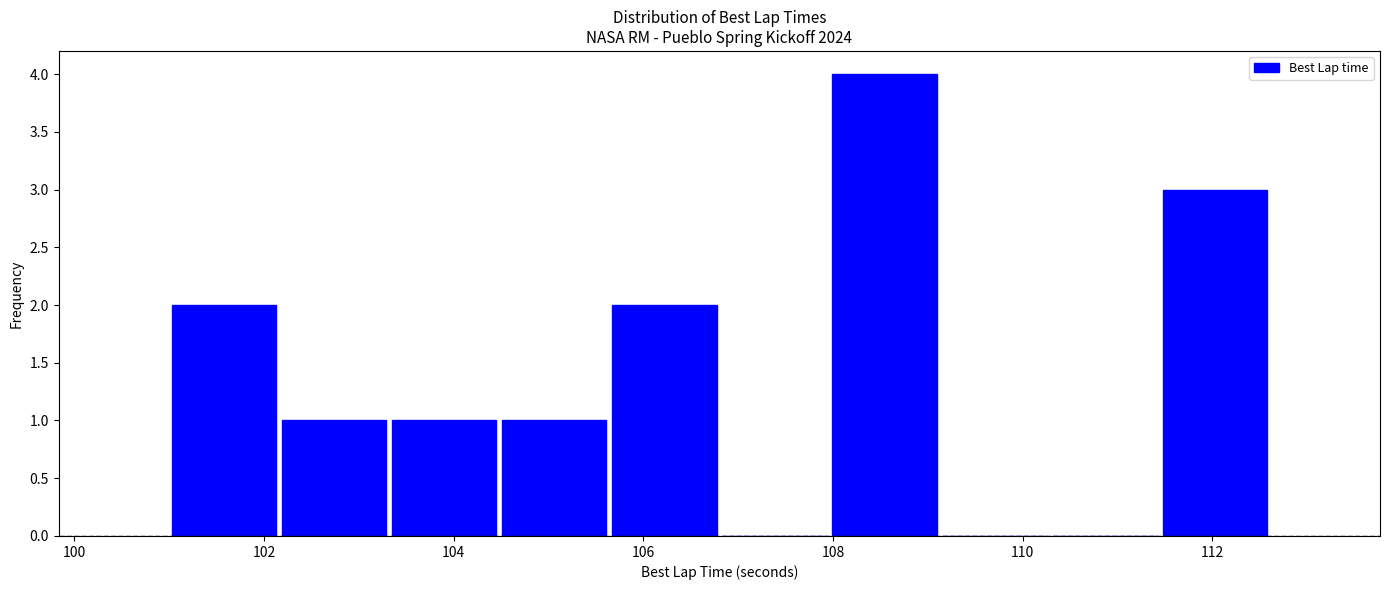

What is the height of the bar covering 101.0 to 102.2 on the x-axis? Neither the bar edges nor the heights are printed on the chart, so give them approximately, as read against the axes.

2